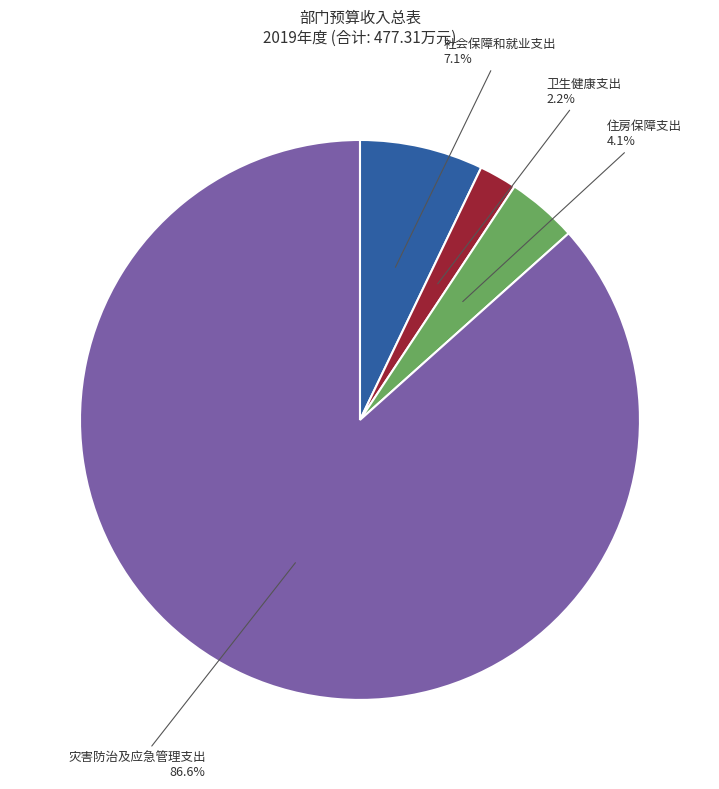

How many segments does this pie chart have?

4